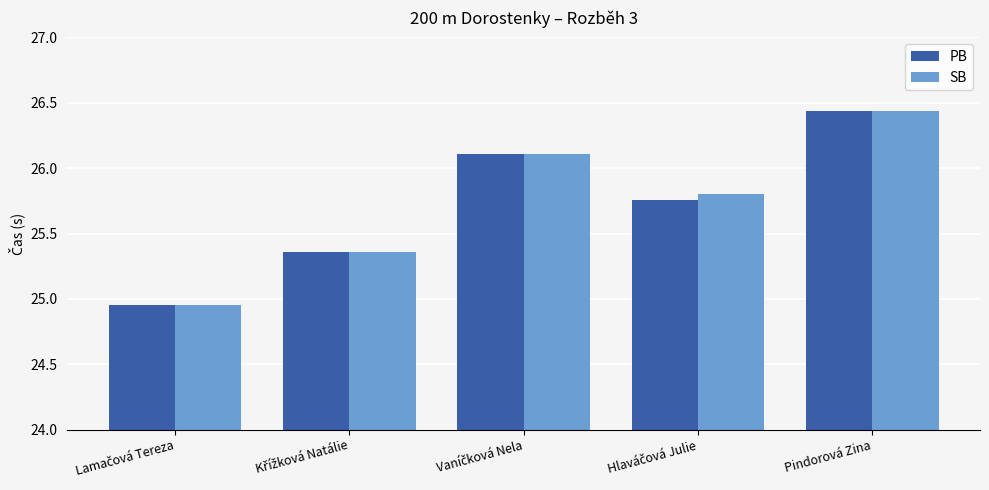

The PB series shows 46.3 at Pindorová Zina. True or false?

False